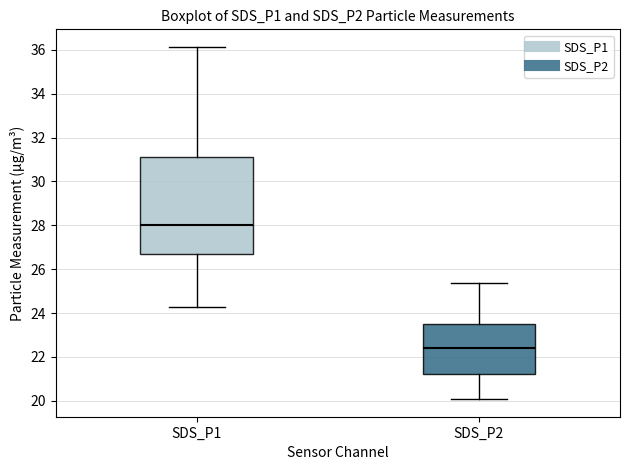

Where is the lower edge of the box for SDS_P2 on the y-axis? The values are not printed on the chart, so give them approximately, as read against the axis.

21.2